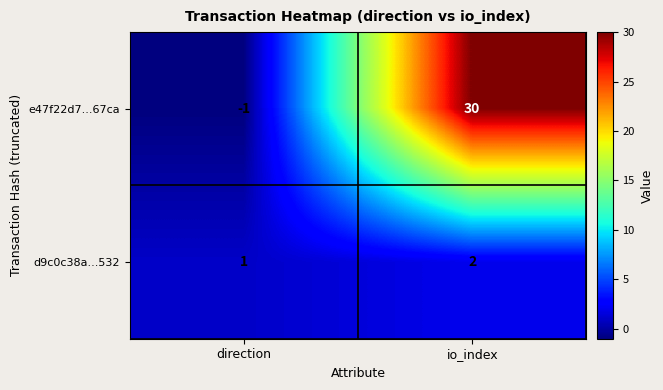

Reading left to right, transcribe all the data shown in this chart.

e47f22d7...67ca: -1	30
d9c0c38a...532: 1	2